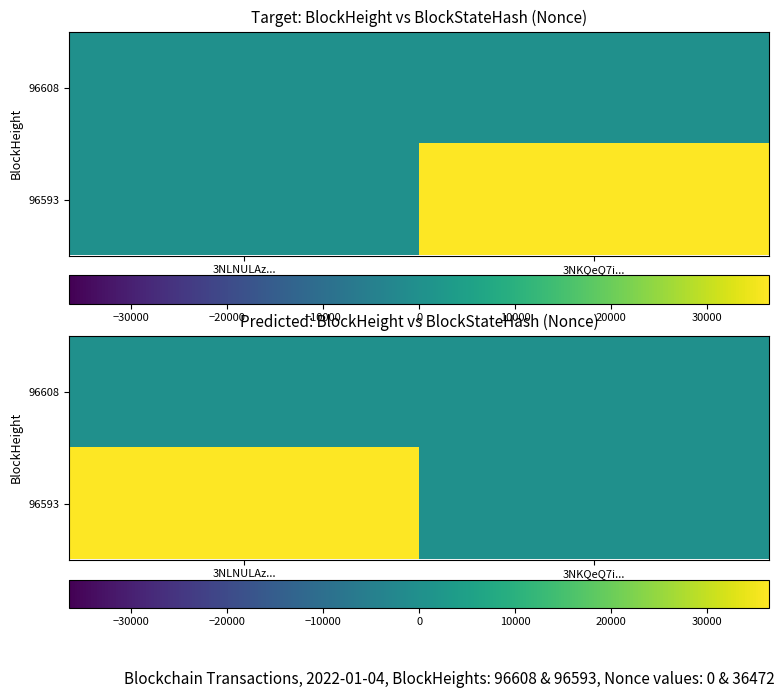

Which series has the largest total across all categories?

96593